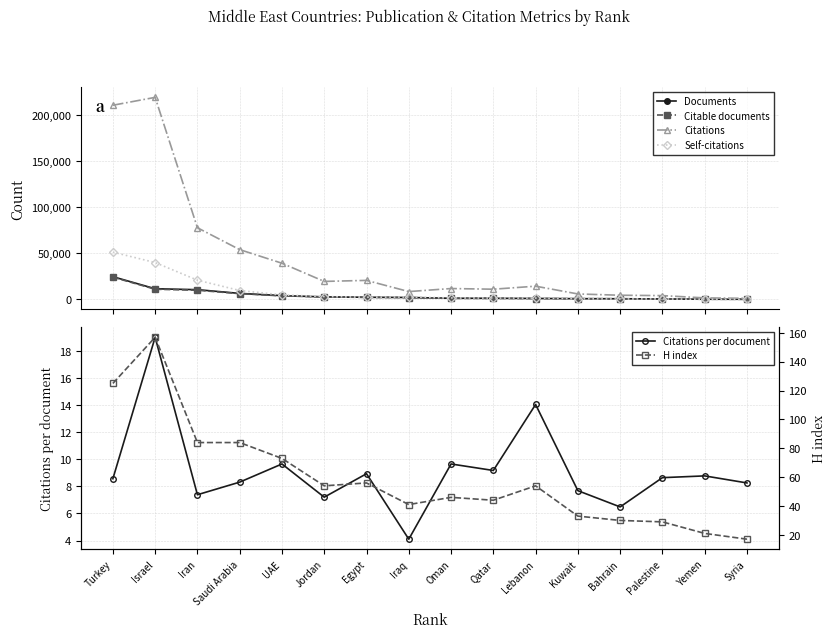

What are all the series names shown in the legend?

Documents, Citable documents, Citations, Self-citations, Citations per document, H index